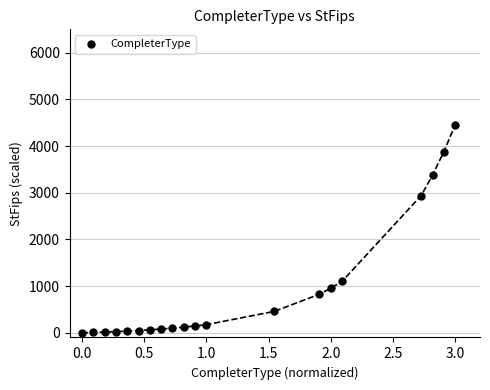

What is the range of Y values (max minus min)?

4450.9